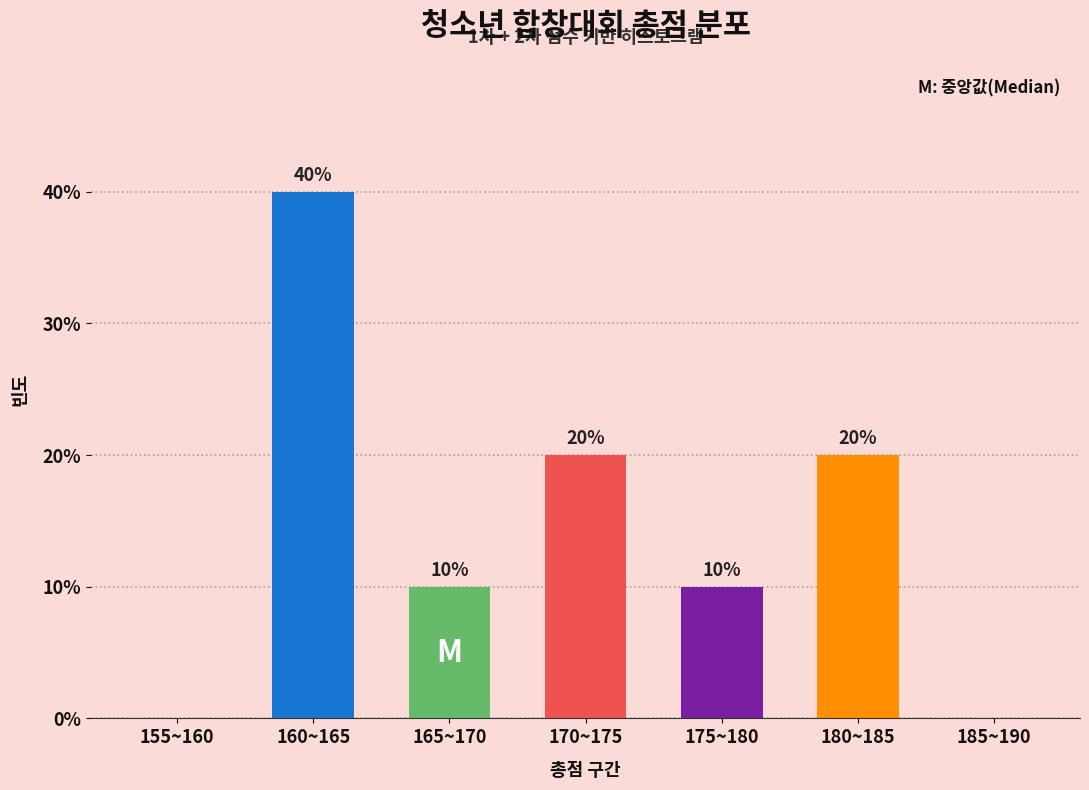

Reading right to left, what are all the values shown in this chart?

185~190=0	180~185=20	175~180=10	170~175=20	165~170=10	160~165=40	155~160=0